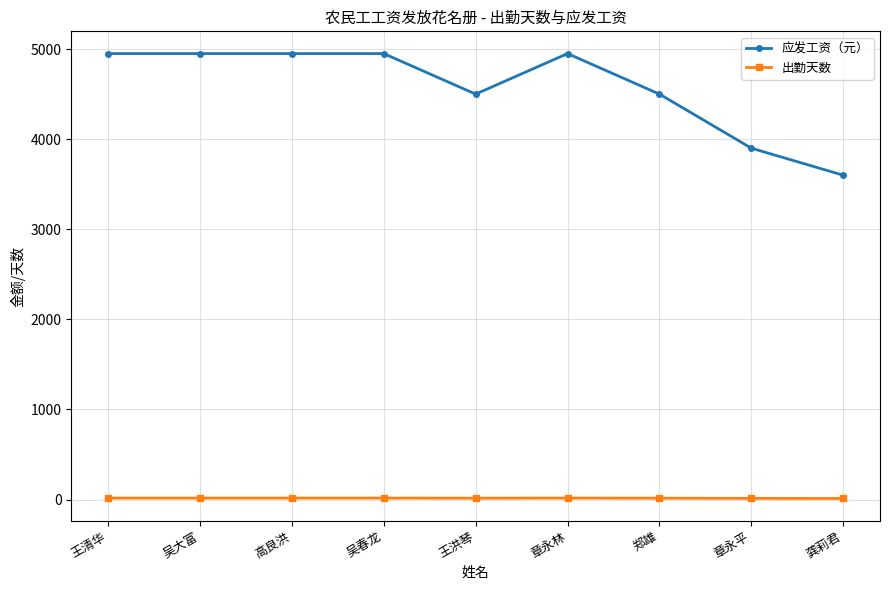

How many data points in 出勤天数 are less than 16?

4